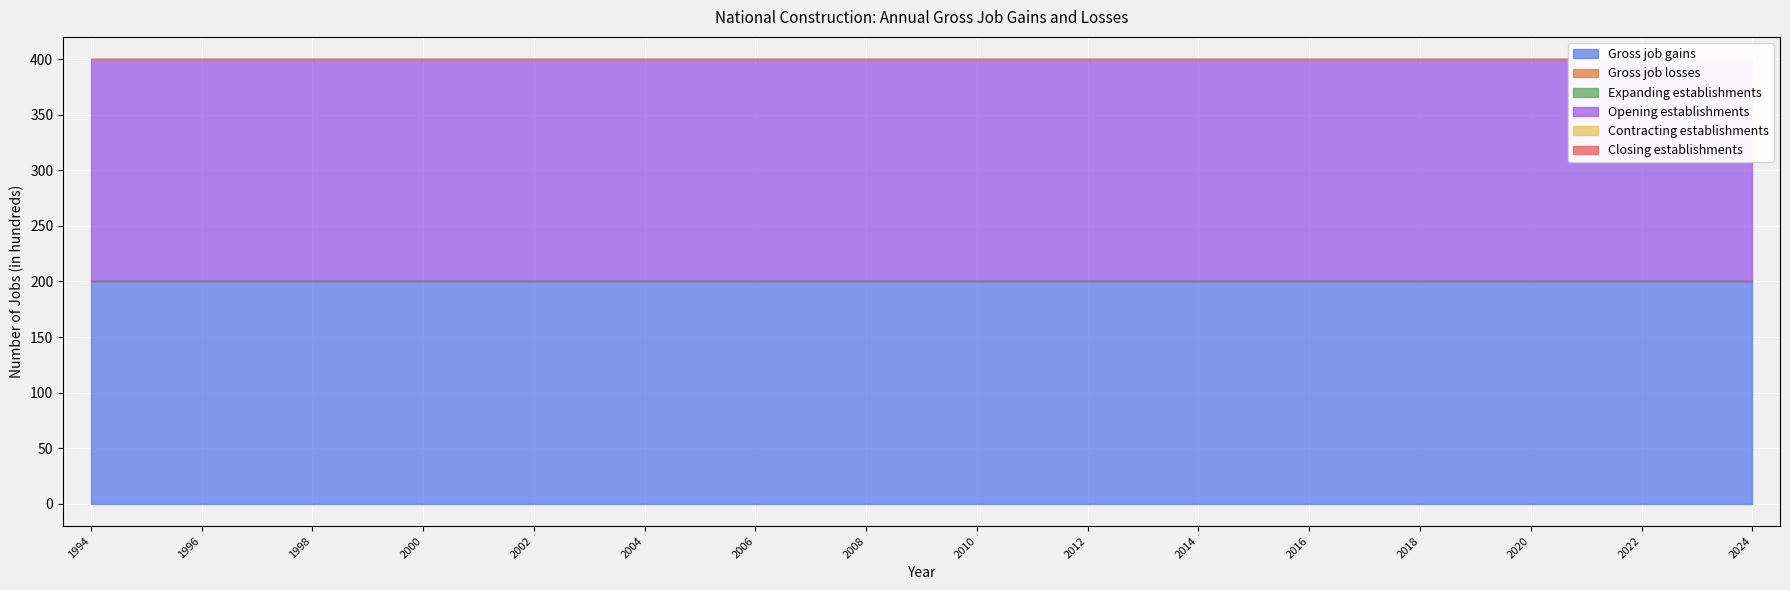

Reading left to right, list all the values displayed in this chart.

Gross job gains: 1994=200	1995=200	1996=200	1997=200	1998=200	1999=200	2000=200	2001=200	2002=200	2003=200	2004=200	2005=200	2006=200	2007=200	2008=200	2009=200	2010=200	2011=200	2012=200	2013=200	2014=200	2015=200	2016=200	2017=200	2018=200	2019=200	2020=200	2021=200	2022=200	2023=200	2024=200
Gross job losses: 1994=0	1995=0	1996=0	1997=0	1998=0	1999=0	2000=0	2001=0	2002=0	2003=0	2004=0	2005=0	2006=0	2007=0	2008=0	2009=0	2010=0	2011=0	2012=0	2013=0	2014=0	2015=0	2016=0	2017=0	2018=0	2019=0	2020=0	2021=0	2022=0	2023=0	2024=0
Expanding establishments: 1994=0	1995=0	1996=0	1997=0	1998=0	1999=0	2000=0	2001=0	2002=0	2003=0	2004=0	2005=0	2006=0	2007=0	2008=0	2009=0	2010=0	2011=0	2012=0	2013=0	2014=0	2015=0	2016=0	2017=0	2018=0	2019=0	2020=0	2021=0	2022=0	2023=0	2024=0
Opening establishments: 1994=200	1995=200	1996=200	1997=200	1998=200	1999=200	2000=200	2001=200	2002=200	2003=200	2004=200	2005=200	2006=200	2007=200	2008=200	2009=200	2010=200	2011=200	2012=200	2013=200	2014=200	2015=200	2016=200	2017=200	2018=200	2019=200	2020=200	2021=200	2022=200	2023=200	2024=200
Contracting establishments: 1994=0	1995=0	1996=0	1997=0	1998=0	1999=0	2000=0	2001=0	2002=0	2003=0	2004=0	2005=0	2006=0	2007=0	2008=0	2009=0	2010=0	2011=0	2012=0	2013=0	2014=0	2015=0	2016=0	2017=0	2018=0	2019=0	2020=0	2021=0	2022=0	2023=0	2024=0
Closing establishments: 1994=0	1995=0	1996=0	1997=0	1998=0	1999=0	2000=0	2001=0	2002=0	2003=0	2004=0	2005=0	2006=0	2007=0	2008=0	2009=0	2010=0	2011=0	2012=0	2013=0	2014=0	2015=0	2016=0	2017=0	2018=0	2019=0	2020=0	2021=0	2022=0	2023=0	2024=0